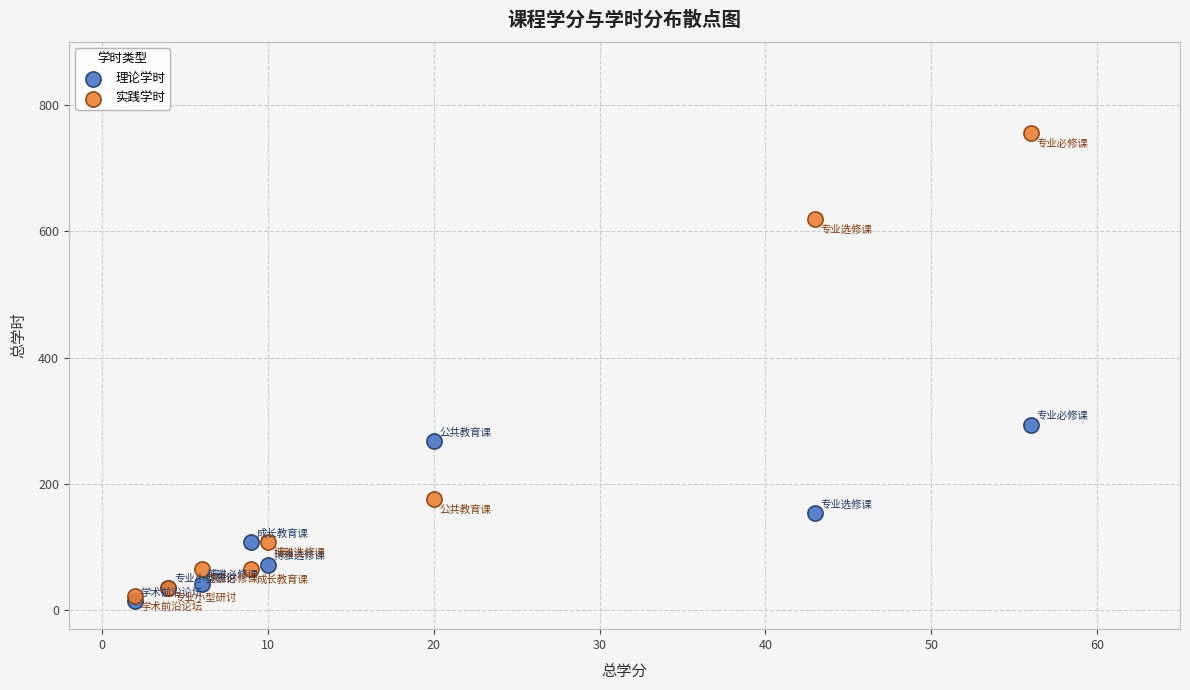

Which series reaches the maximum Y coordinate?

实践学时